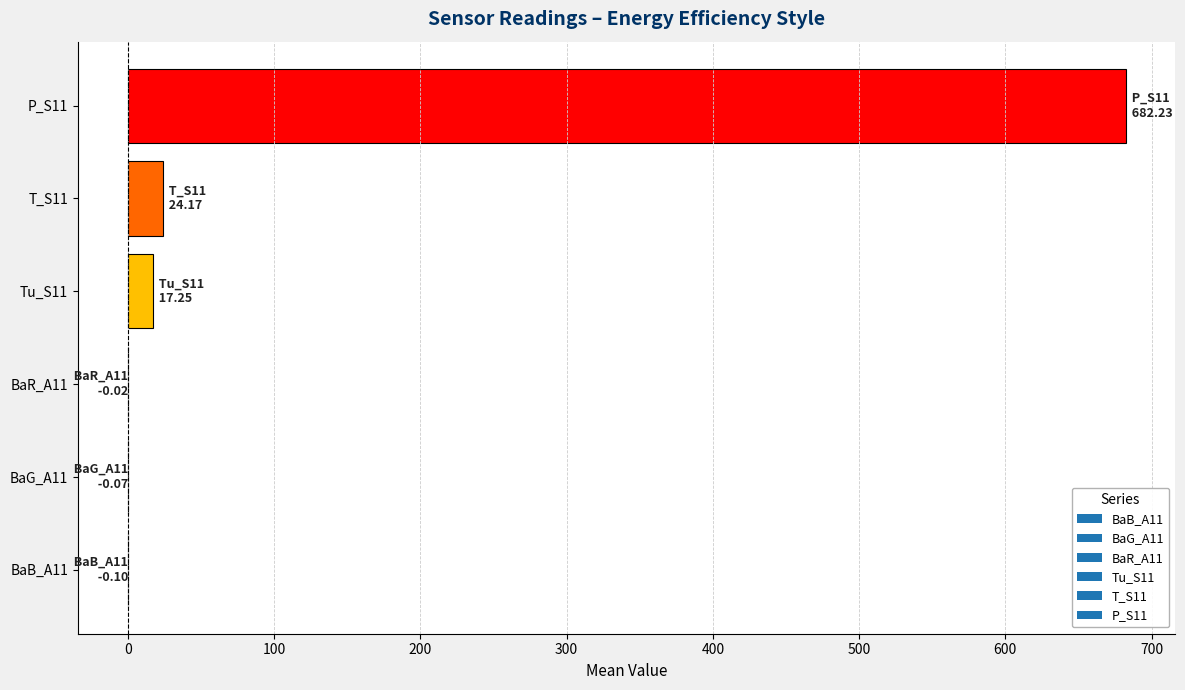

What is the sum of the values at T_S11 and P_S11?

706.4